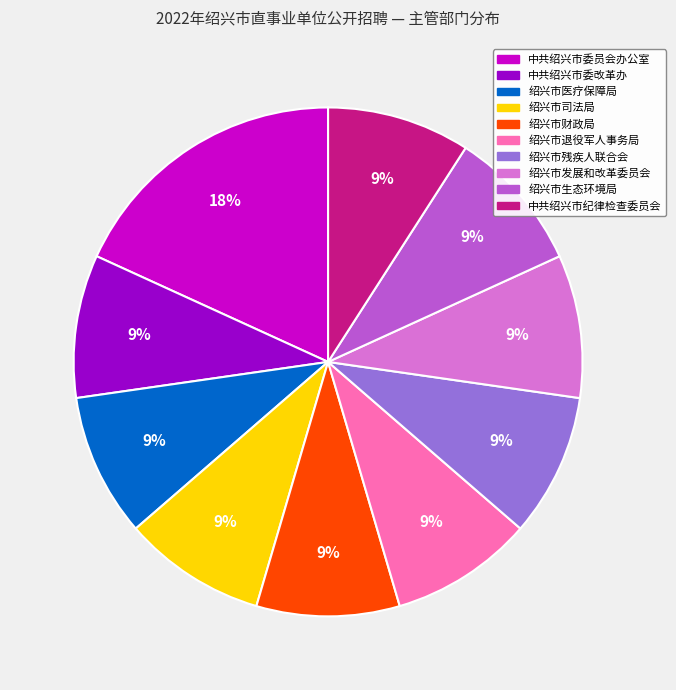

What is the ratio of the value at 绍兴市医疗保障局 to the value at 绍兴市残疾人联合会?

1.0